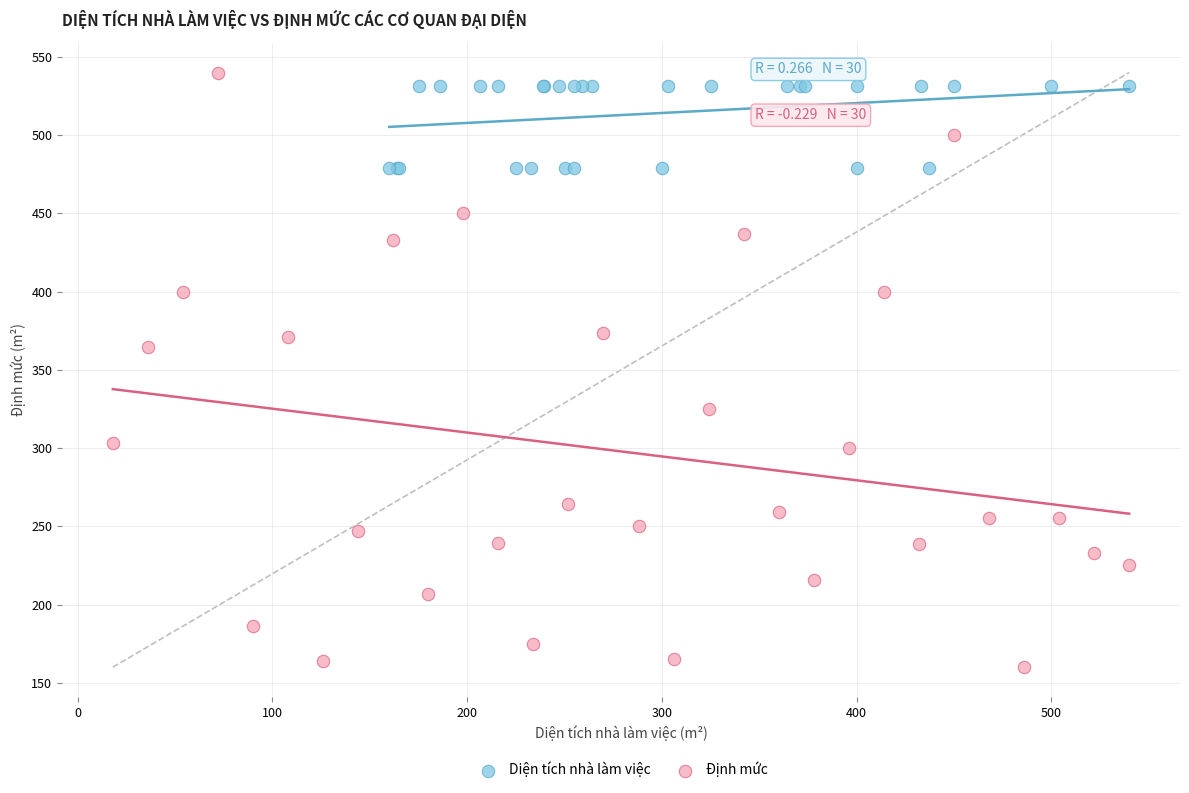

Which series contains the lowest Y value?

Định mức